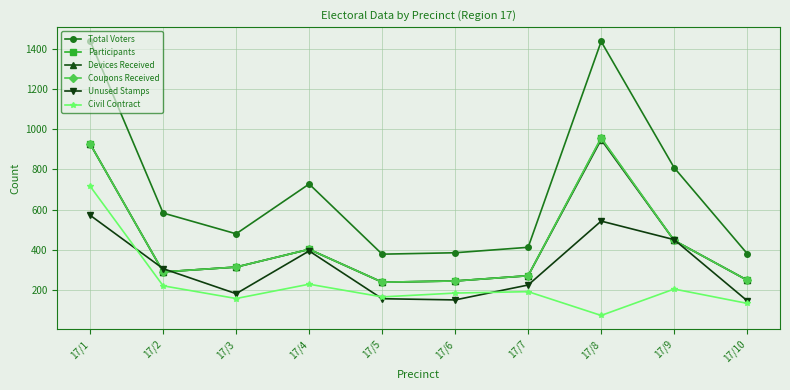

Reading left to right, list all the values displayed in this chart.

Total Voters: 17/1=1438	17/2=584	17/3=481	17/4=728	17/5=380	17/6=387	17/7=414	17/8=1435	17/9=809	17/10=383
Participants: 17/1=927	17/2=292	17/3=316	17/4=404	17/5=241	17/6=247	17/7=273	17/8=956	17/9=448	17/10=251
Devices Received: 17/1=927	17/2=292	17/3=316	17/4=404	17/5=241	17/6=247	17/7=273	17/8=948	17/9=448	17/10=251
Coupons Received: 17/1=927	17/2=292	17/3=316	17/4=404	17/5=241	17/6=247	17/7=273	17/8=956	17/9=448	17/10=251
Unused Stamps: 17/1=573	17/2=308	17/3=184	17/4=396	17/5=159	17/6=153	17/7=227	17/8=544	17/9=452	17/10=149
Civil Contract: 17/1=717	17/2=223	17/3=160	17/4=231	17/5=168	17/6=187	17/7=194	17/8=76	17/9=207	17/10=136